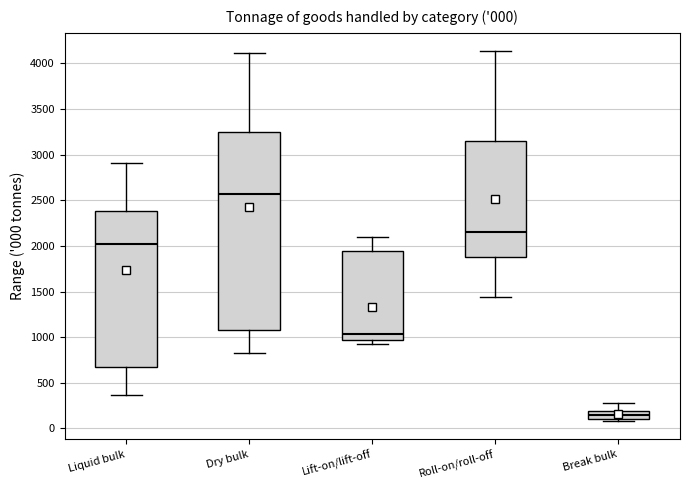

Which box is the tallest, from its lower edge to its upper edge?

Dry bulk